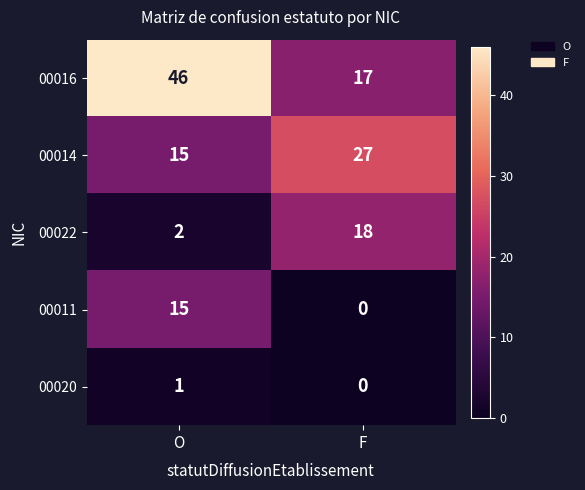

Between O and F, which series saw the biggest shift?

00016